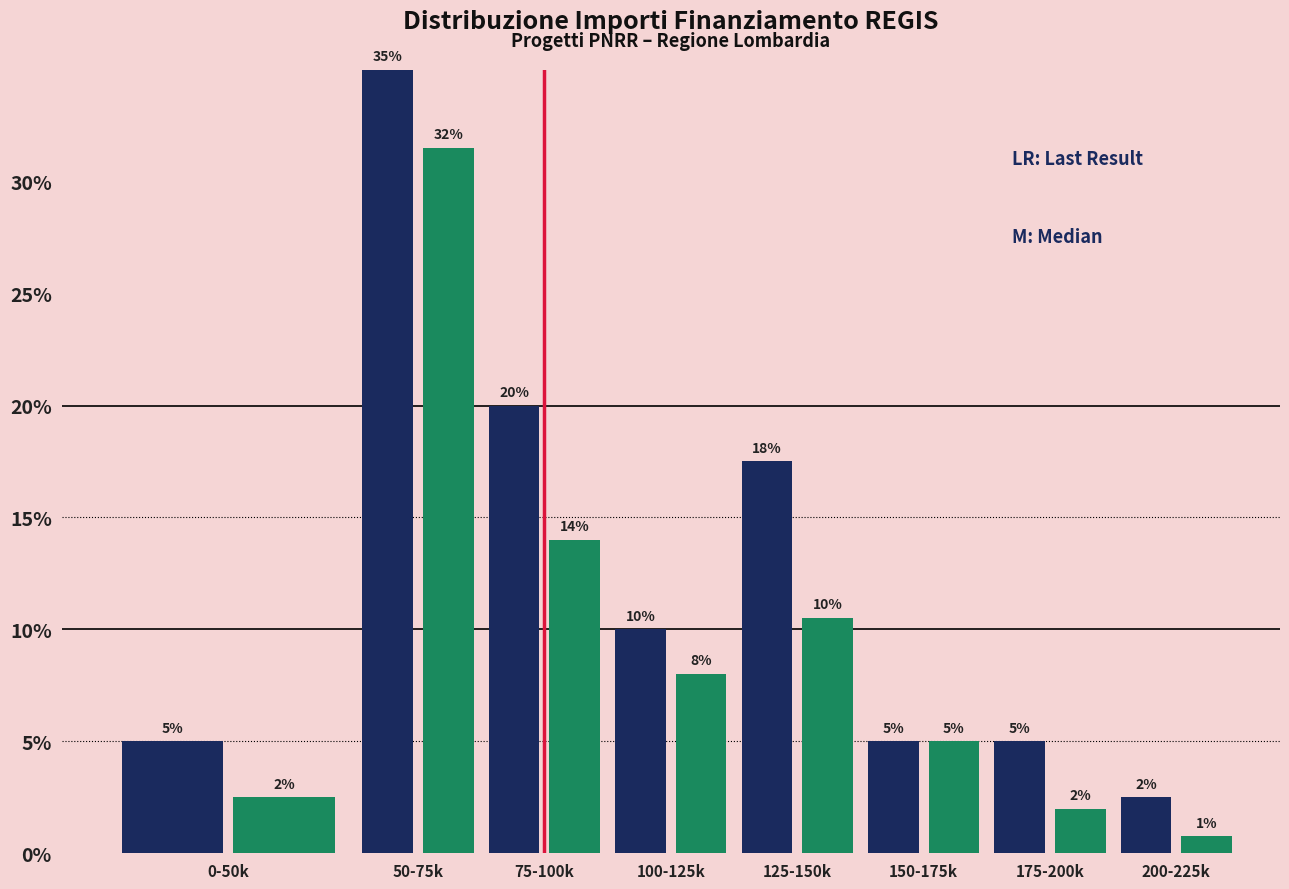

At which category is the sum across all series the highest?

50-75k